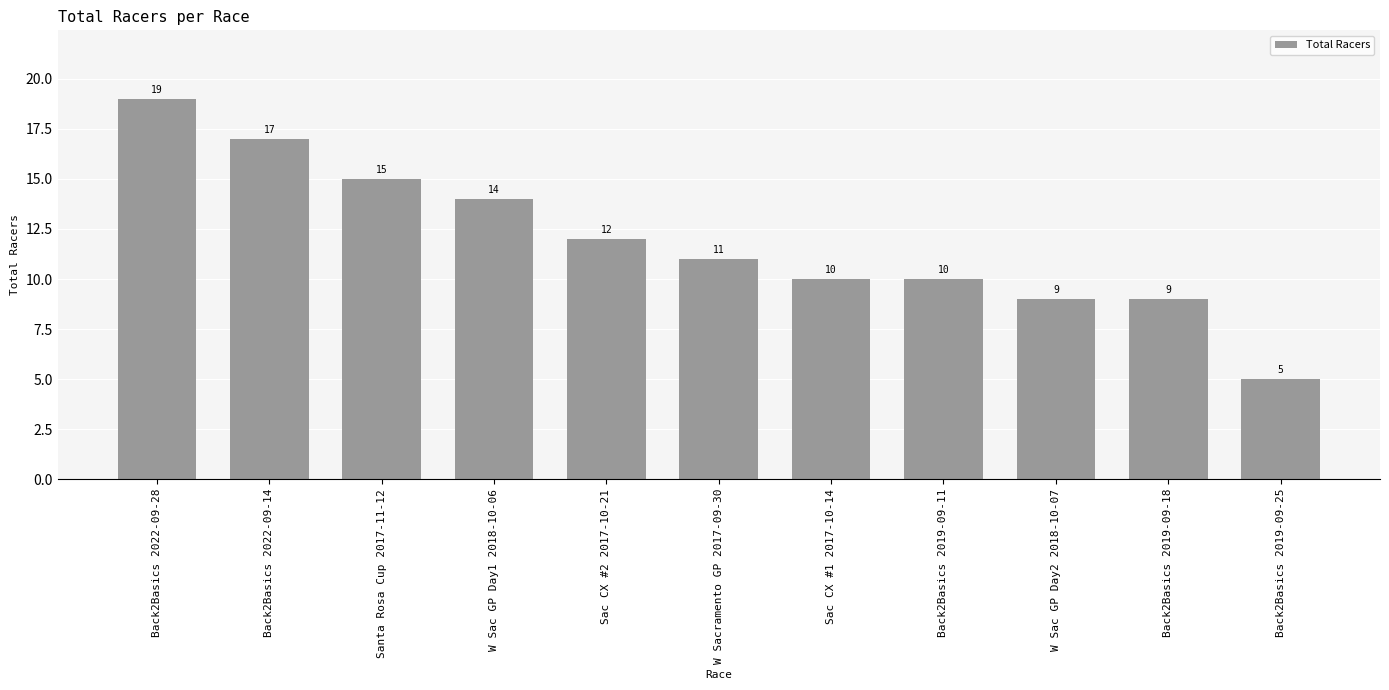

What is the difference between the maximum and minimum values?

14